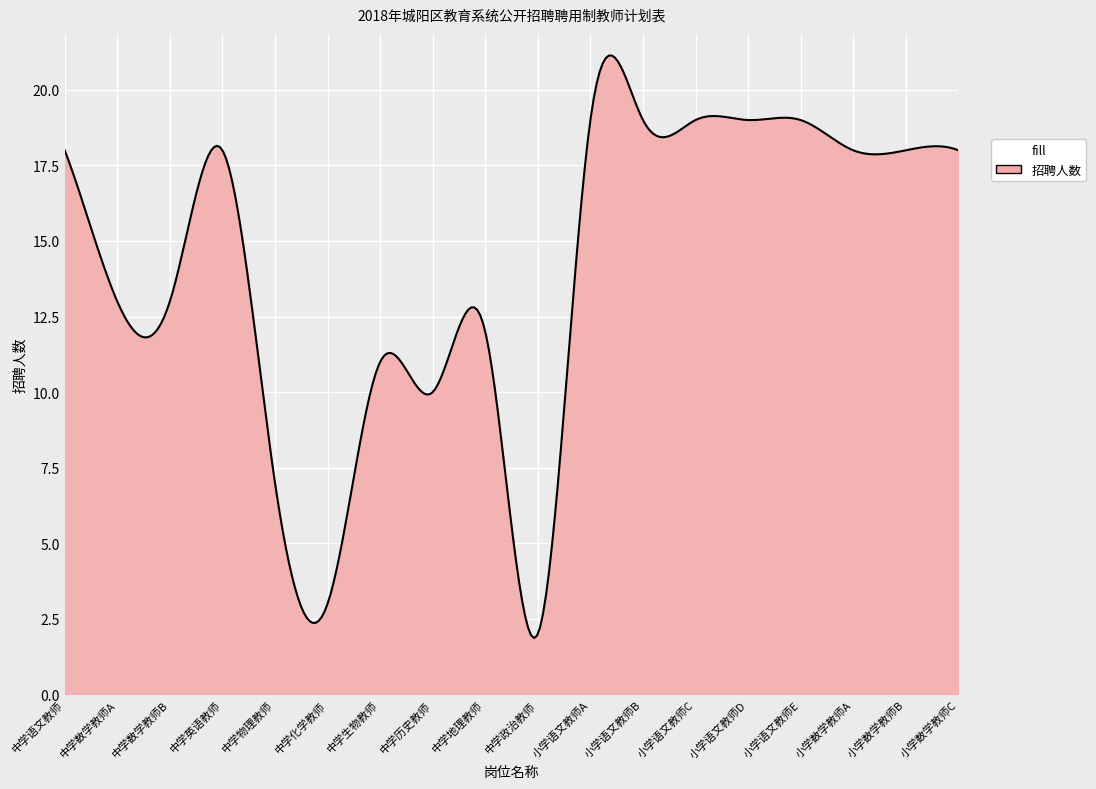

What is the difference between the maximum and minimum values?

19.3